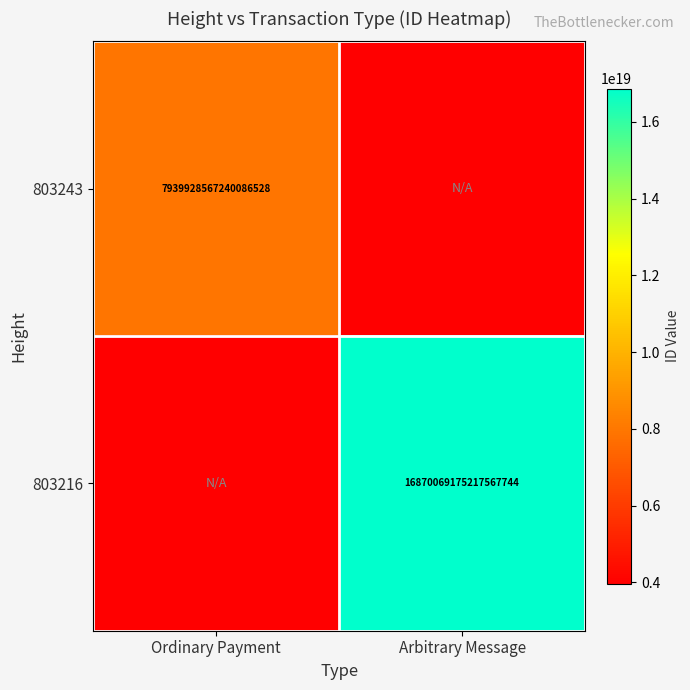

Is it true that 803216 equals 21974488313568632832 at Arbitrary Message?

False